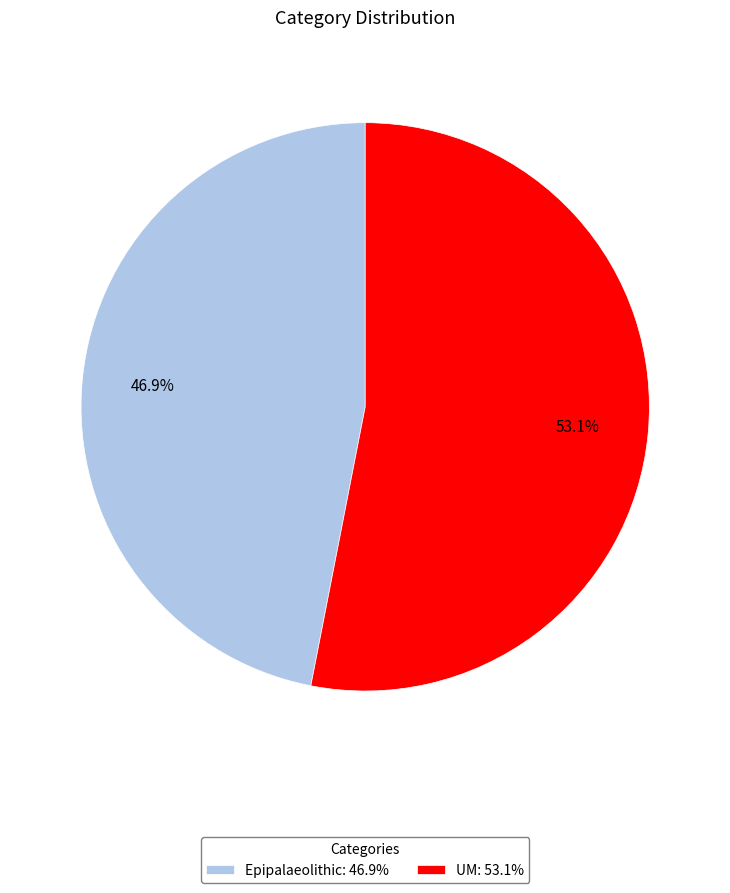

Does any single category account for the majority?

Yes